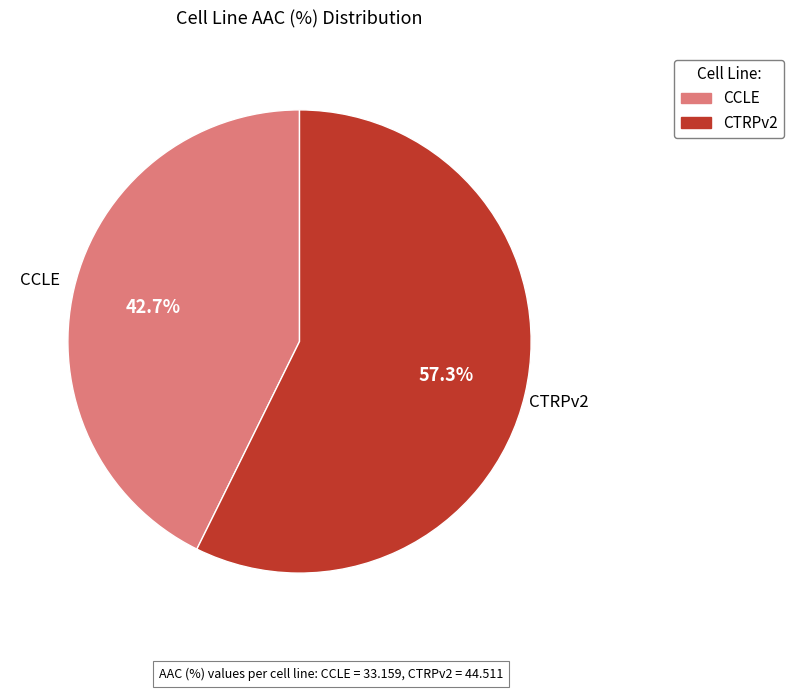

Rank the categories by value from lowest to highest.

CCLE, CTRPv2